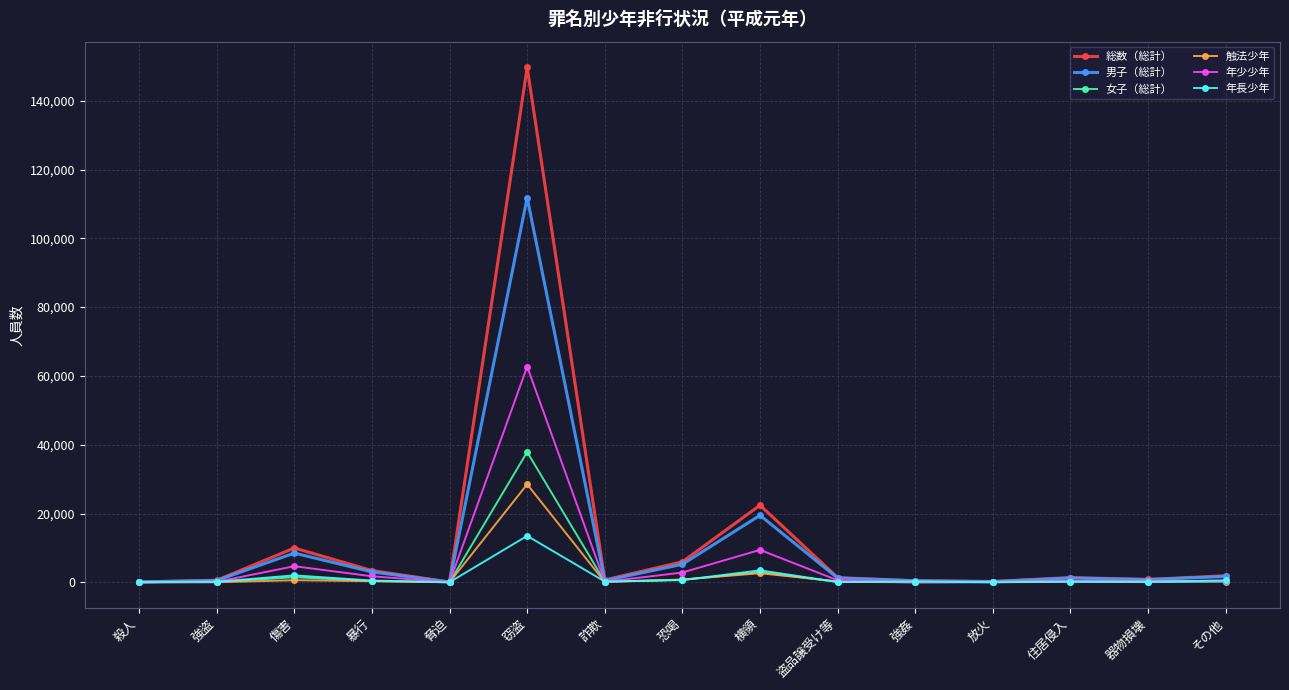

Between 強盗 and 傷害, which series saw the biggest shift?

総数（総計）